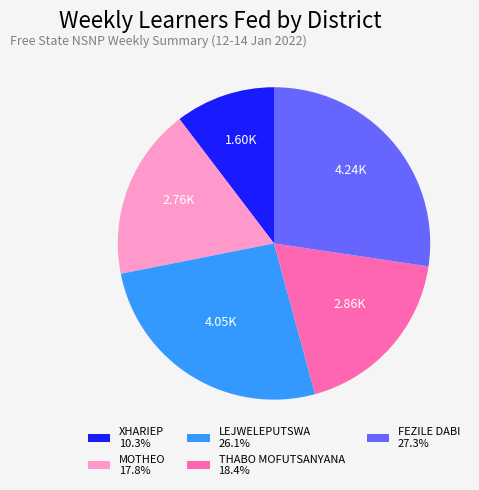

How many segments does this pie chart have?

5